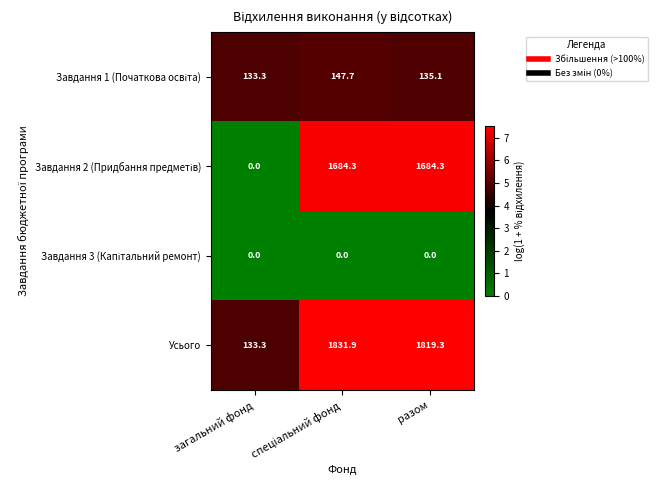

What is the spread (max minus min) of values at разом?

1819.3